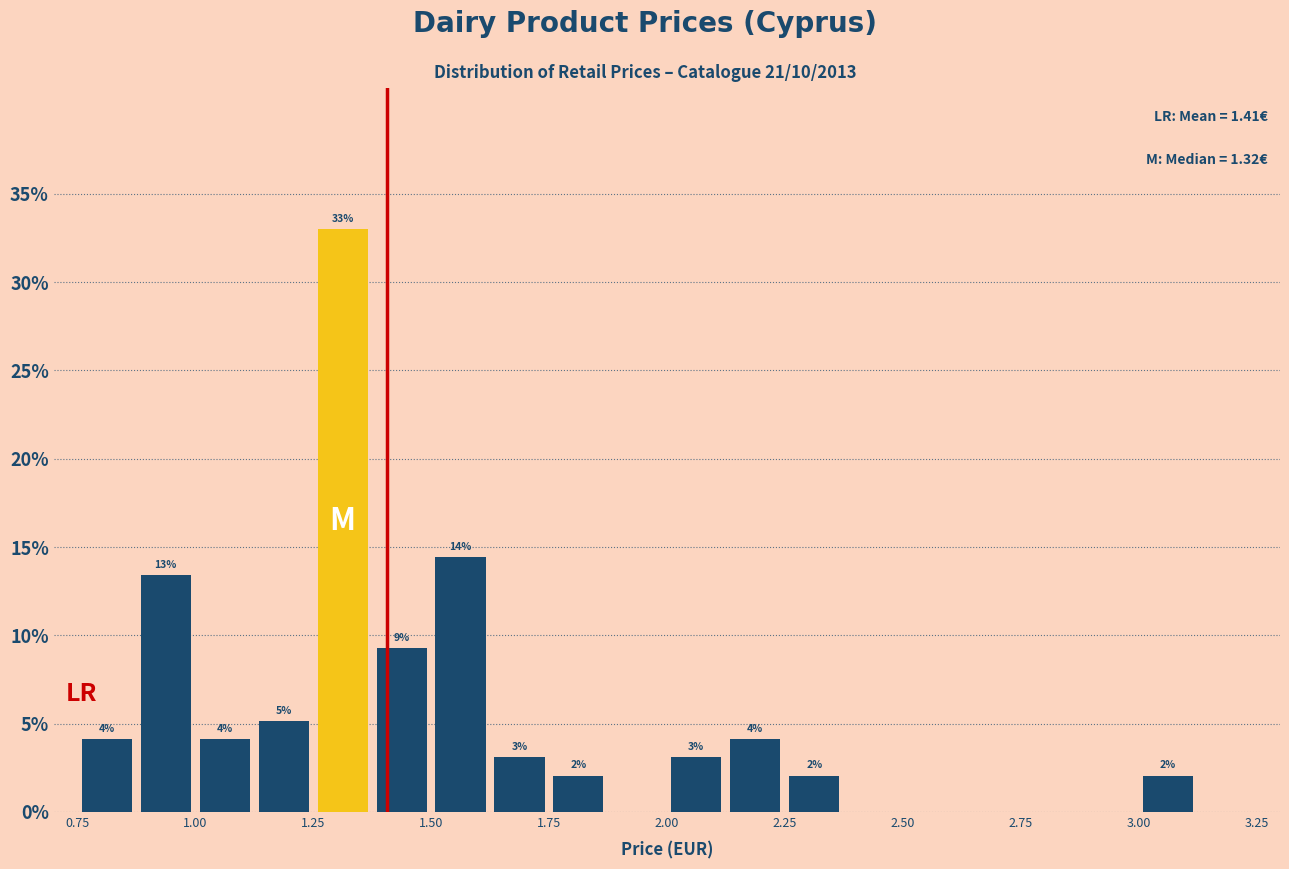

Around what value on the x-axis is the tallest bar? Give the approximate position of its centre, as read against the axis.

1.30